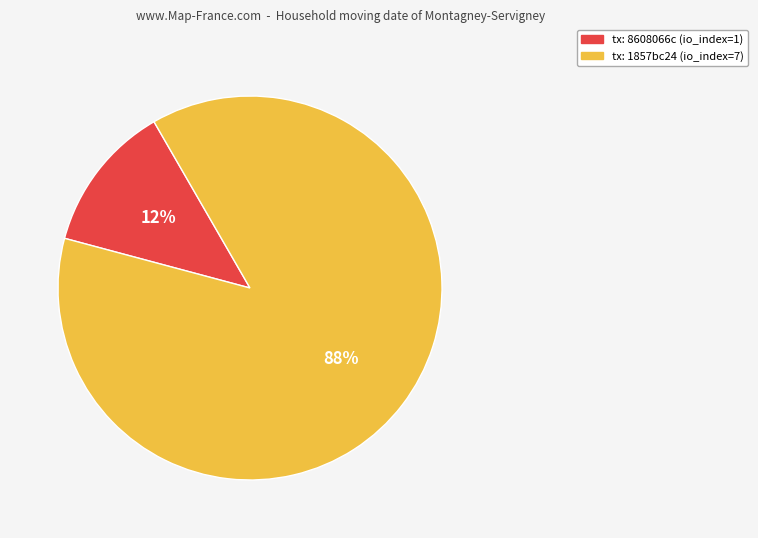

To the nearest percent, what is the average slice percentage?

50%